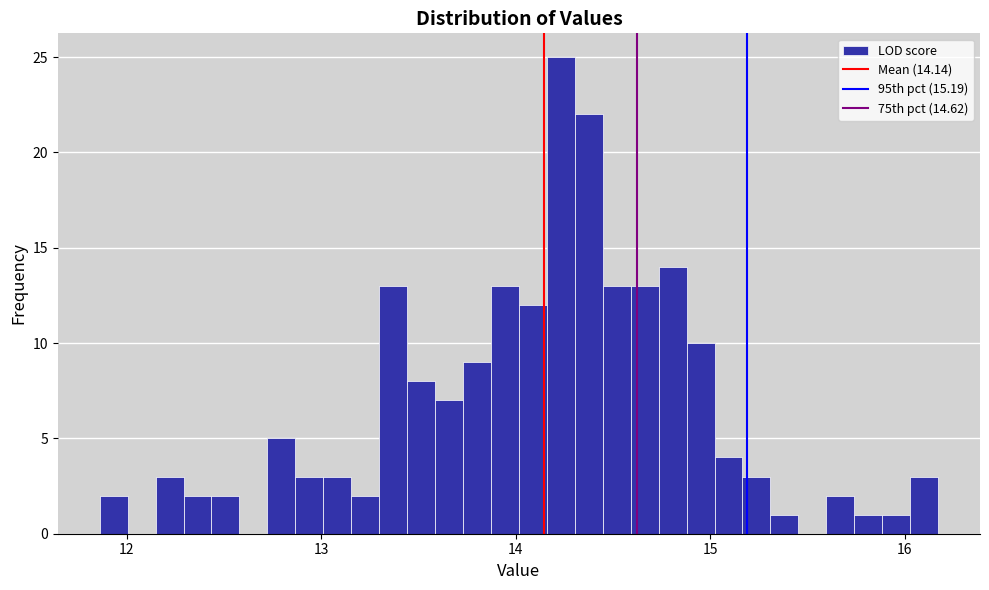

Around what value on the x-axis is the tallest bar? Give the approximate position of its centre, as read against the axis.

14.2